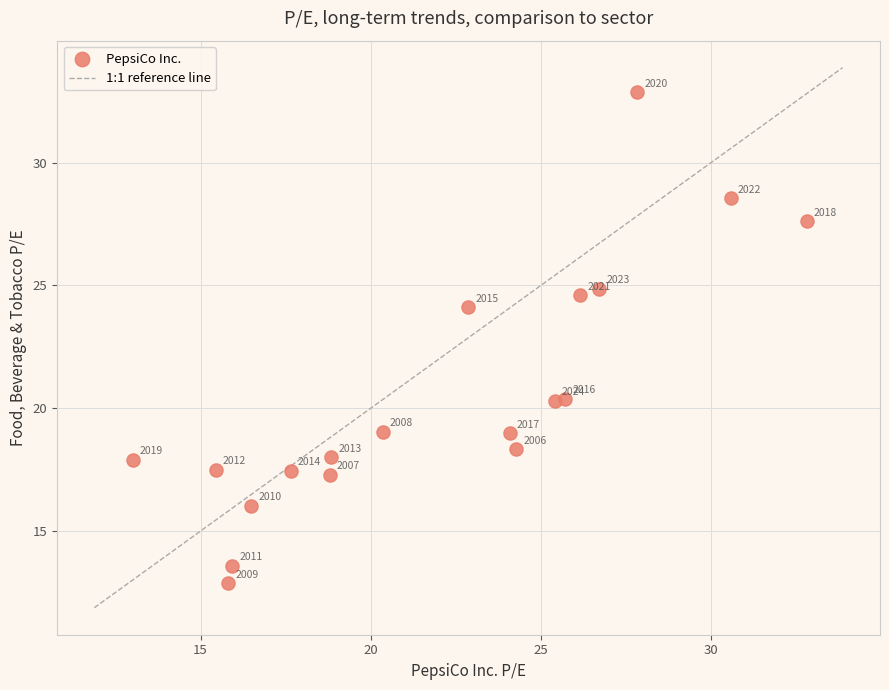

What is the range of Y values (max minus min)?

20.0